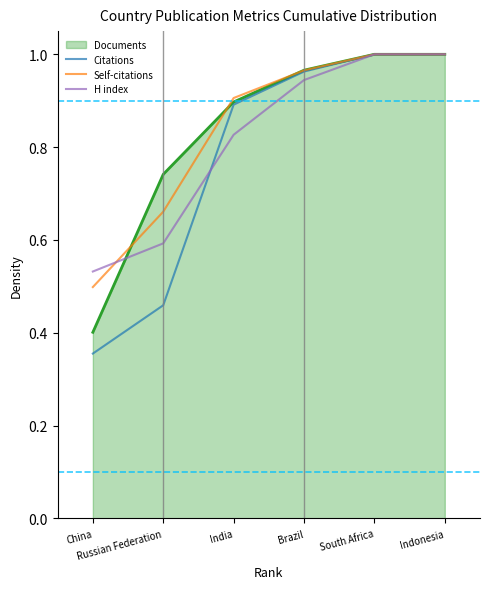

True or false: Self-citations has more than 1 points higher than both neighbors.

False